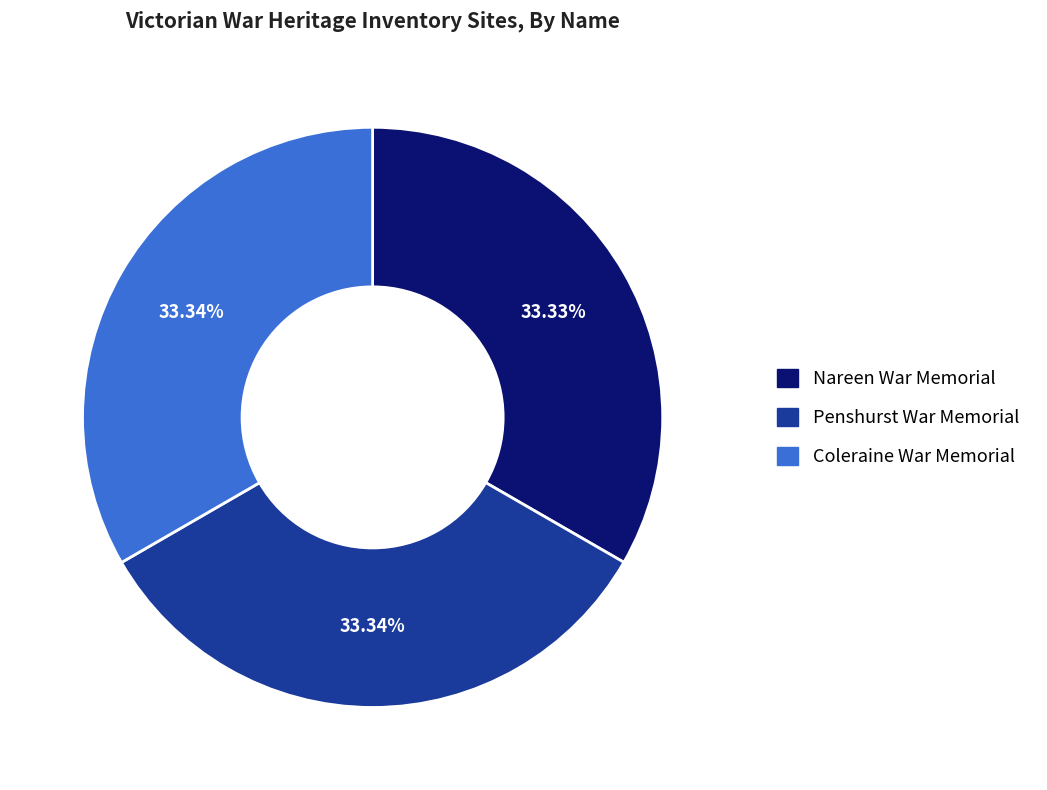

Combined, what portion of the pie is Penshurst War Memorial and Coleraine War Memorial?

66.7%